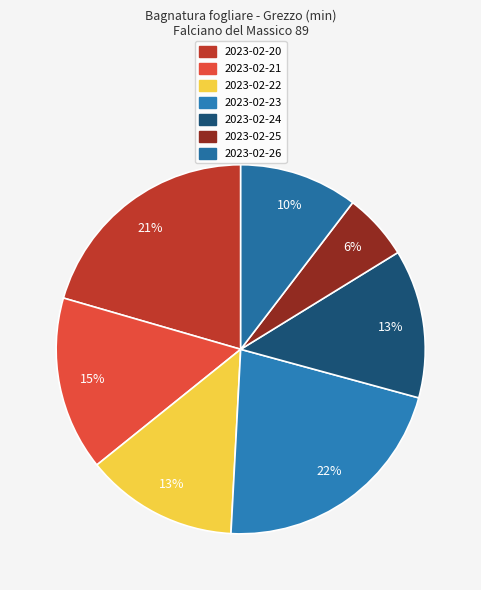

Approximately how many times larger is the value at 2023-02-26 compared to 2023-02-23?

0.5